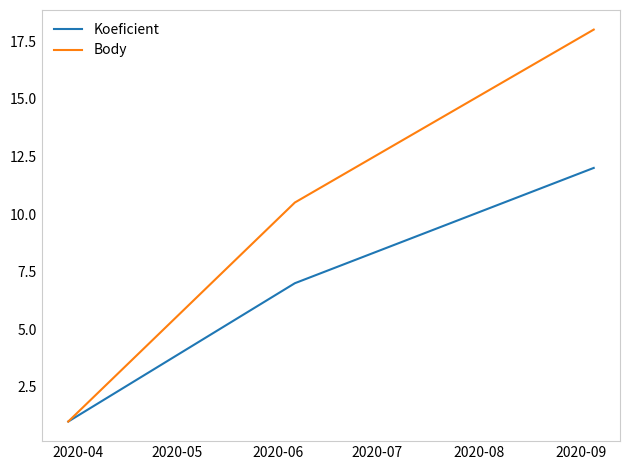

How many distinct data groups are displayed?

2